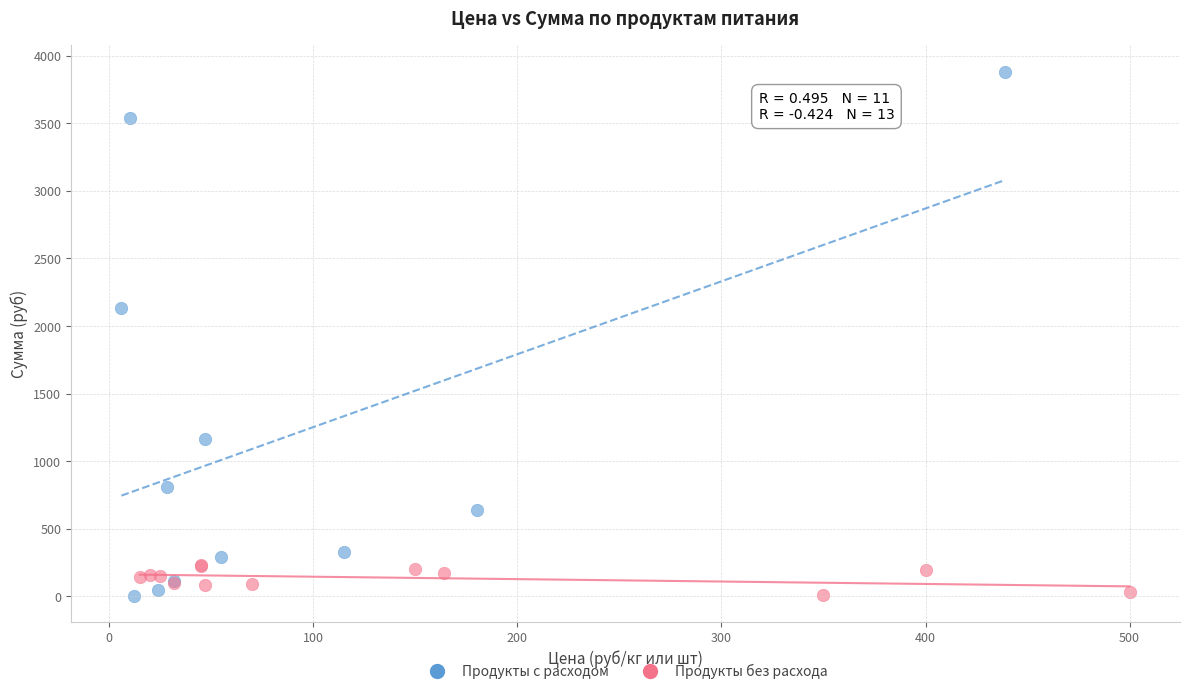

Which series has the widest spread of Y values?

Продукты с расходом